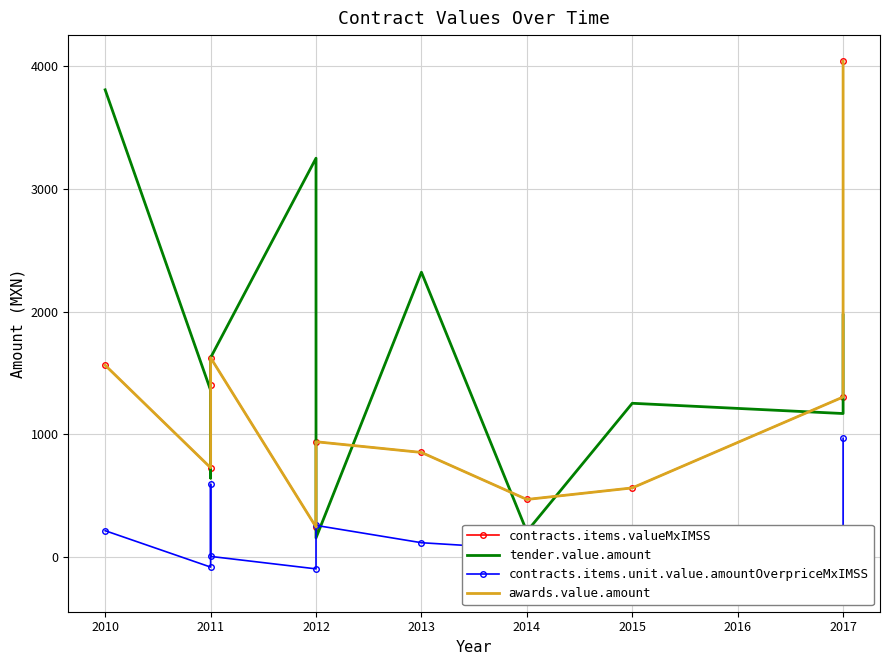

What is the smallest value displayed?

-230.8